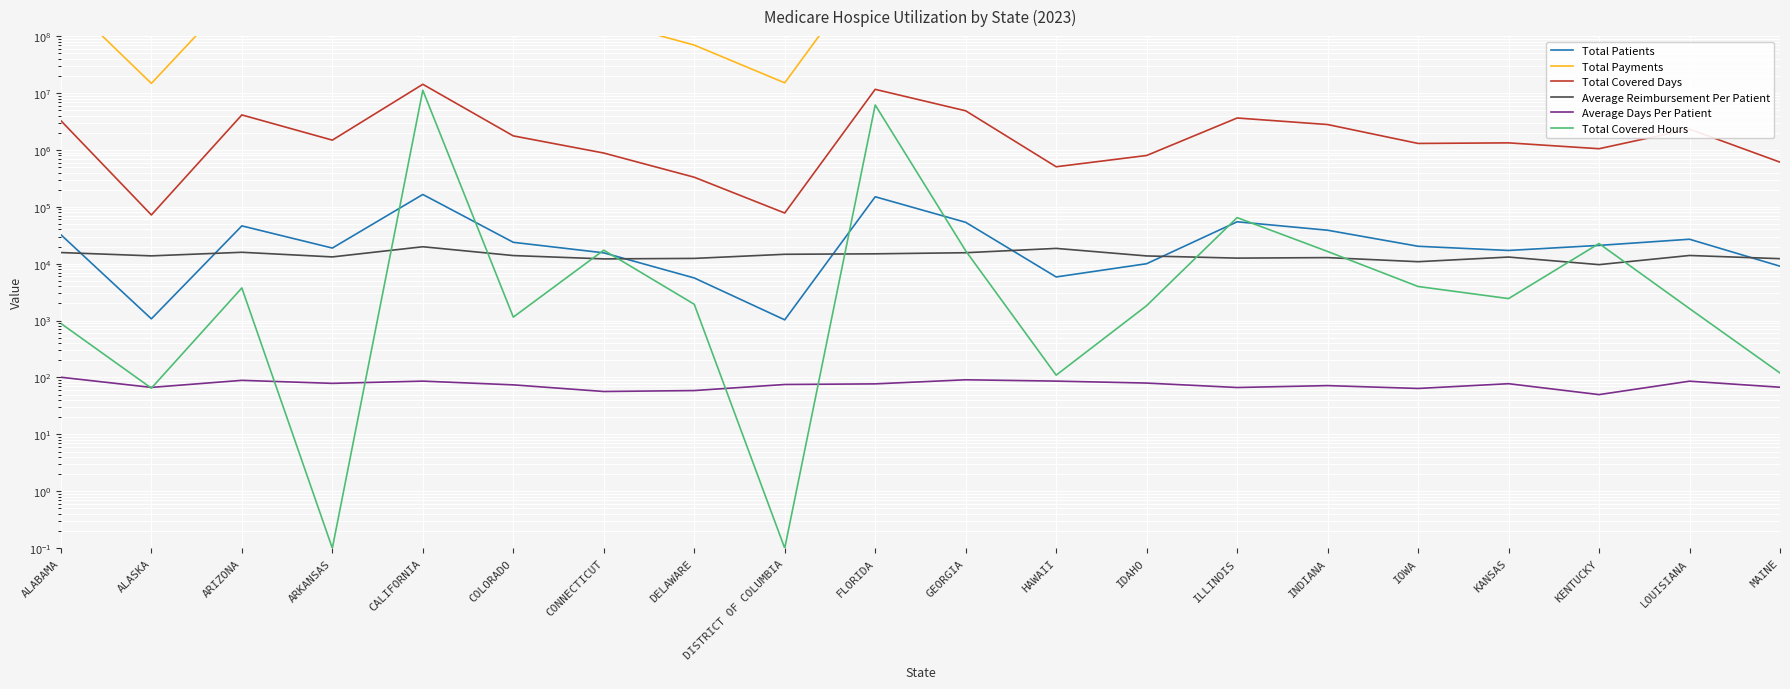

Read the Total Patients value at ARKANSAS.

18829.0